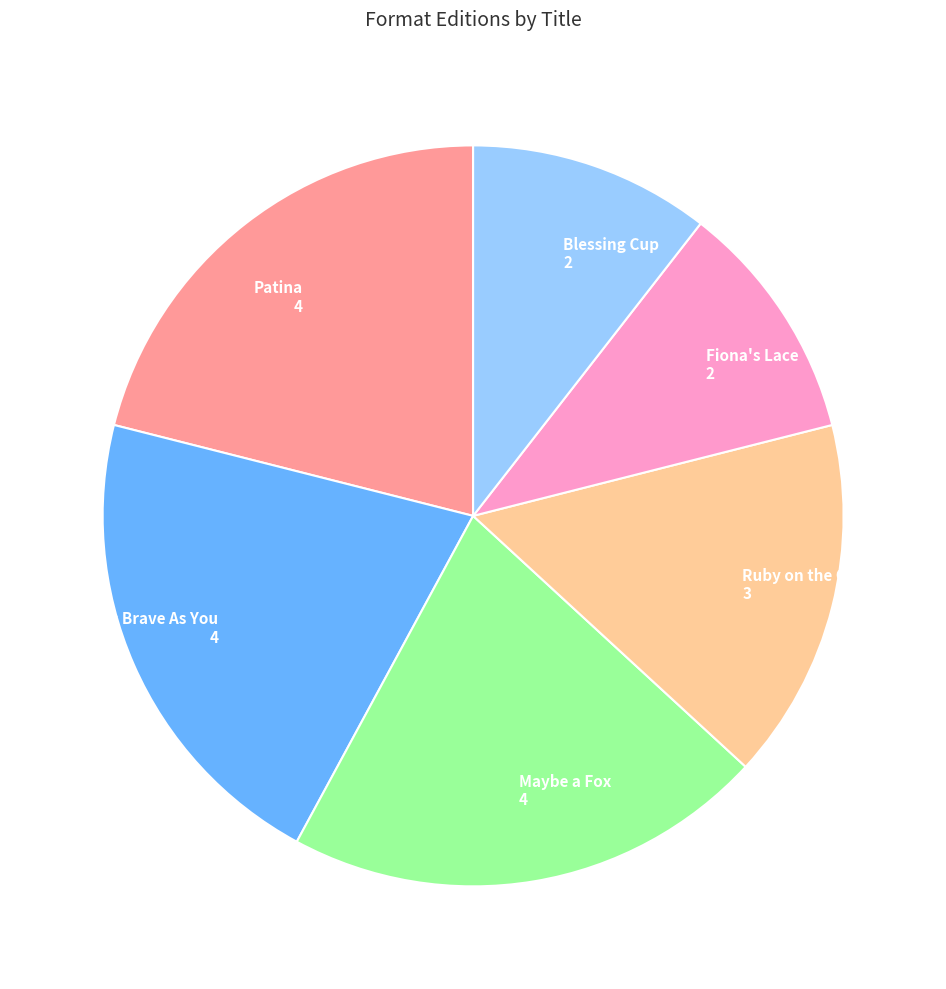

Is there any slice that represents more than half of the pie?

No